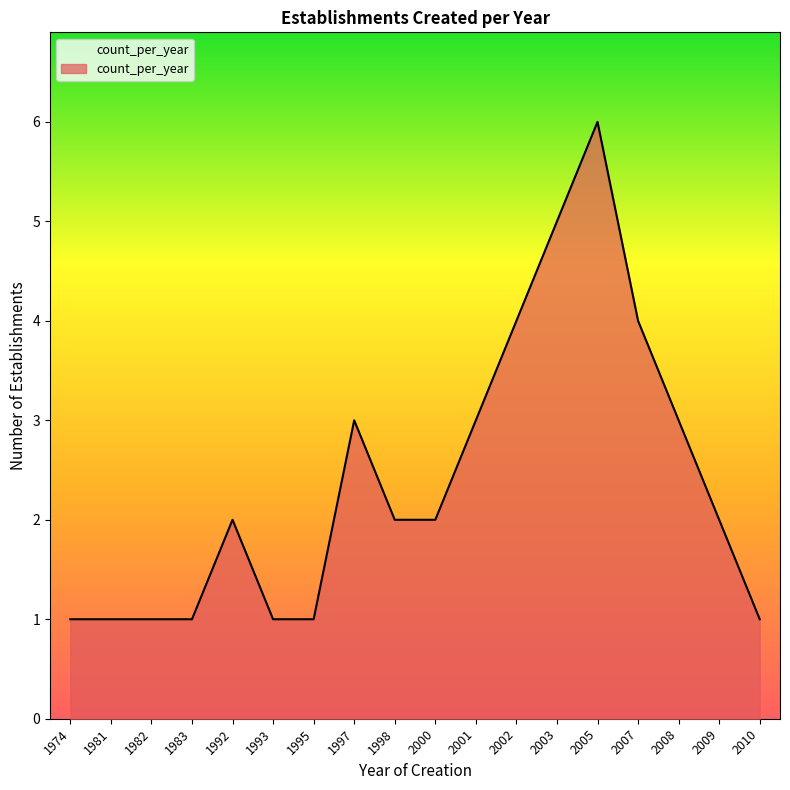

What is the maximum value shown in the chart?

6